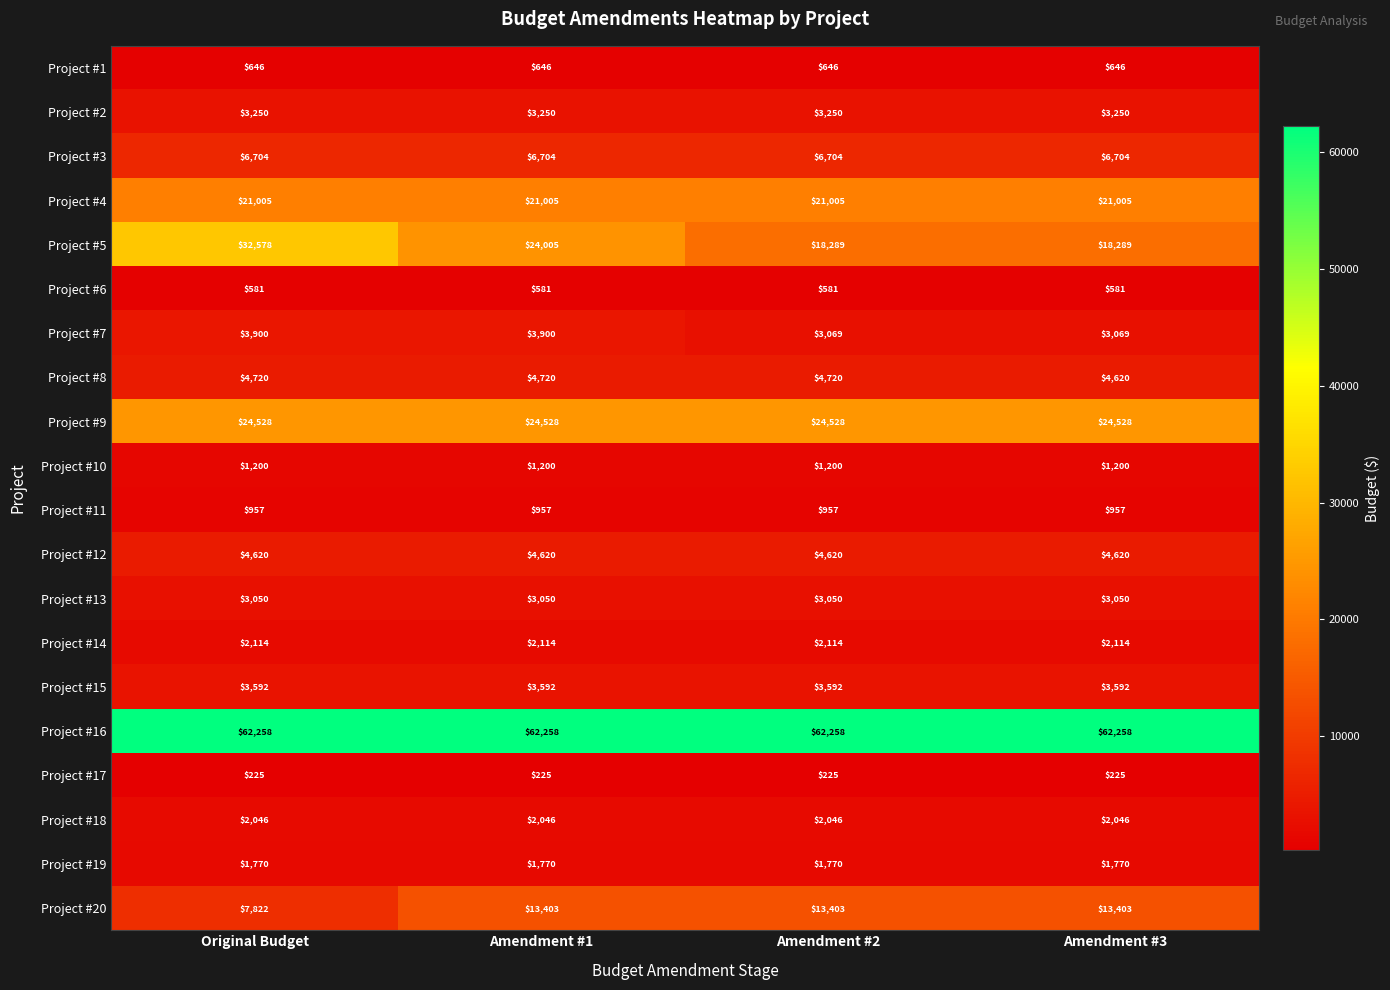

Which series has the largest range (max minus min)?

Project #5